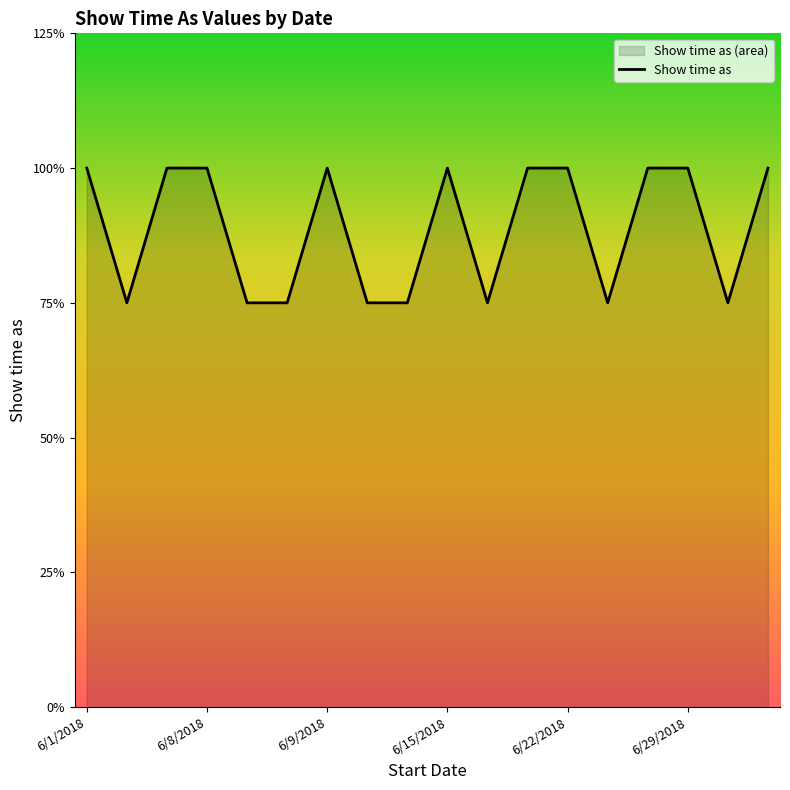

How many lines are shown in the chart?

1